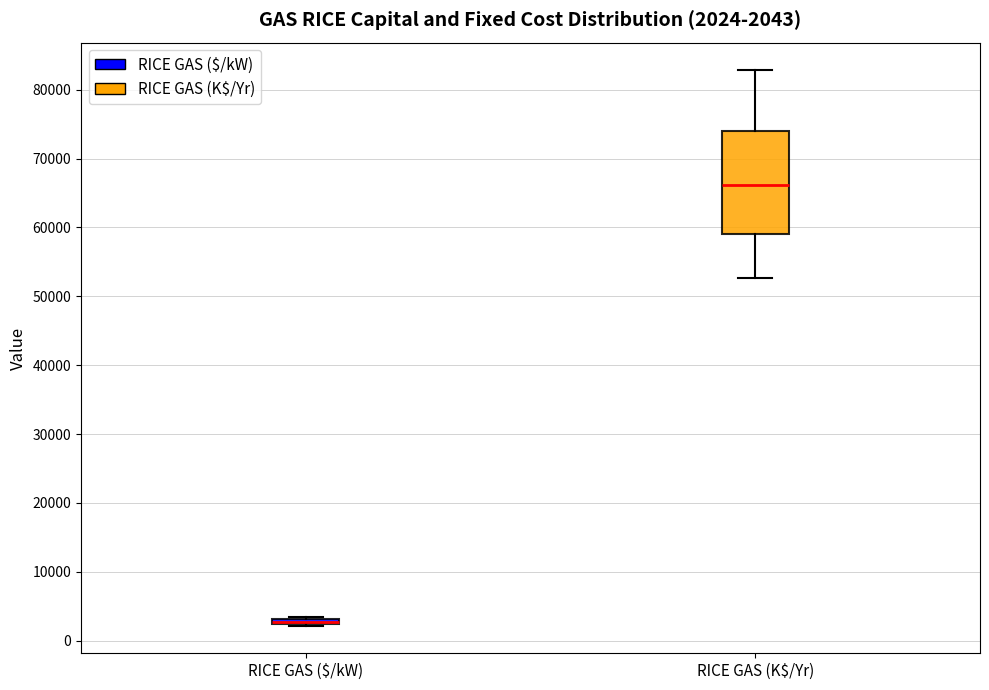

Which box is the tallest, from its lower edge to its upper edge?

RICE GAS (K$/Yr)